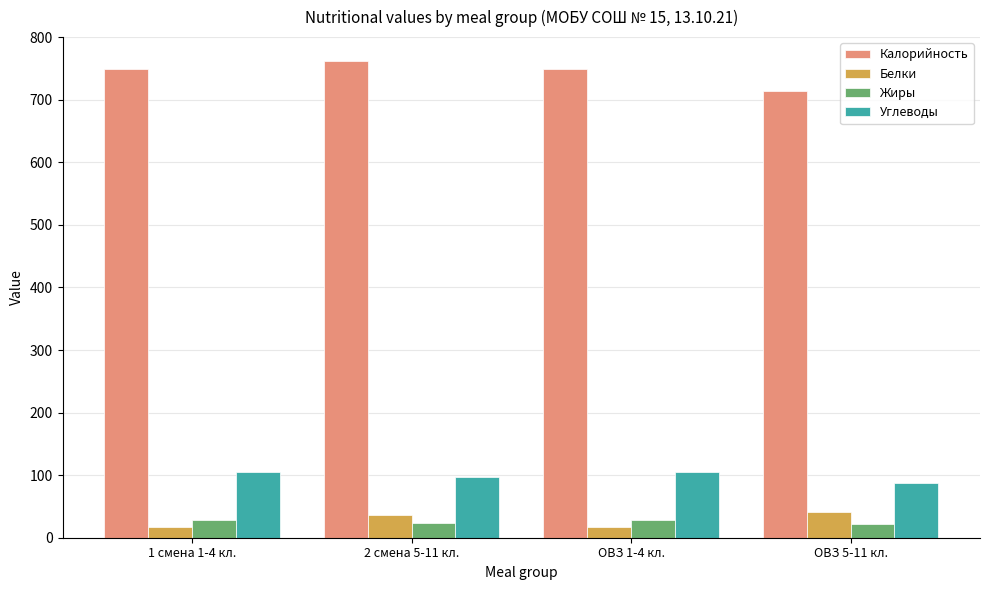

What is the average value of the Жиры series?

25.3